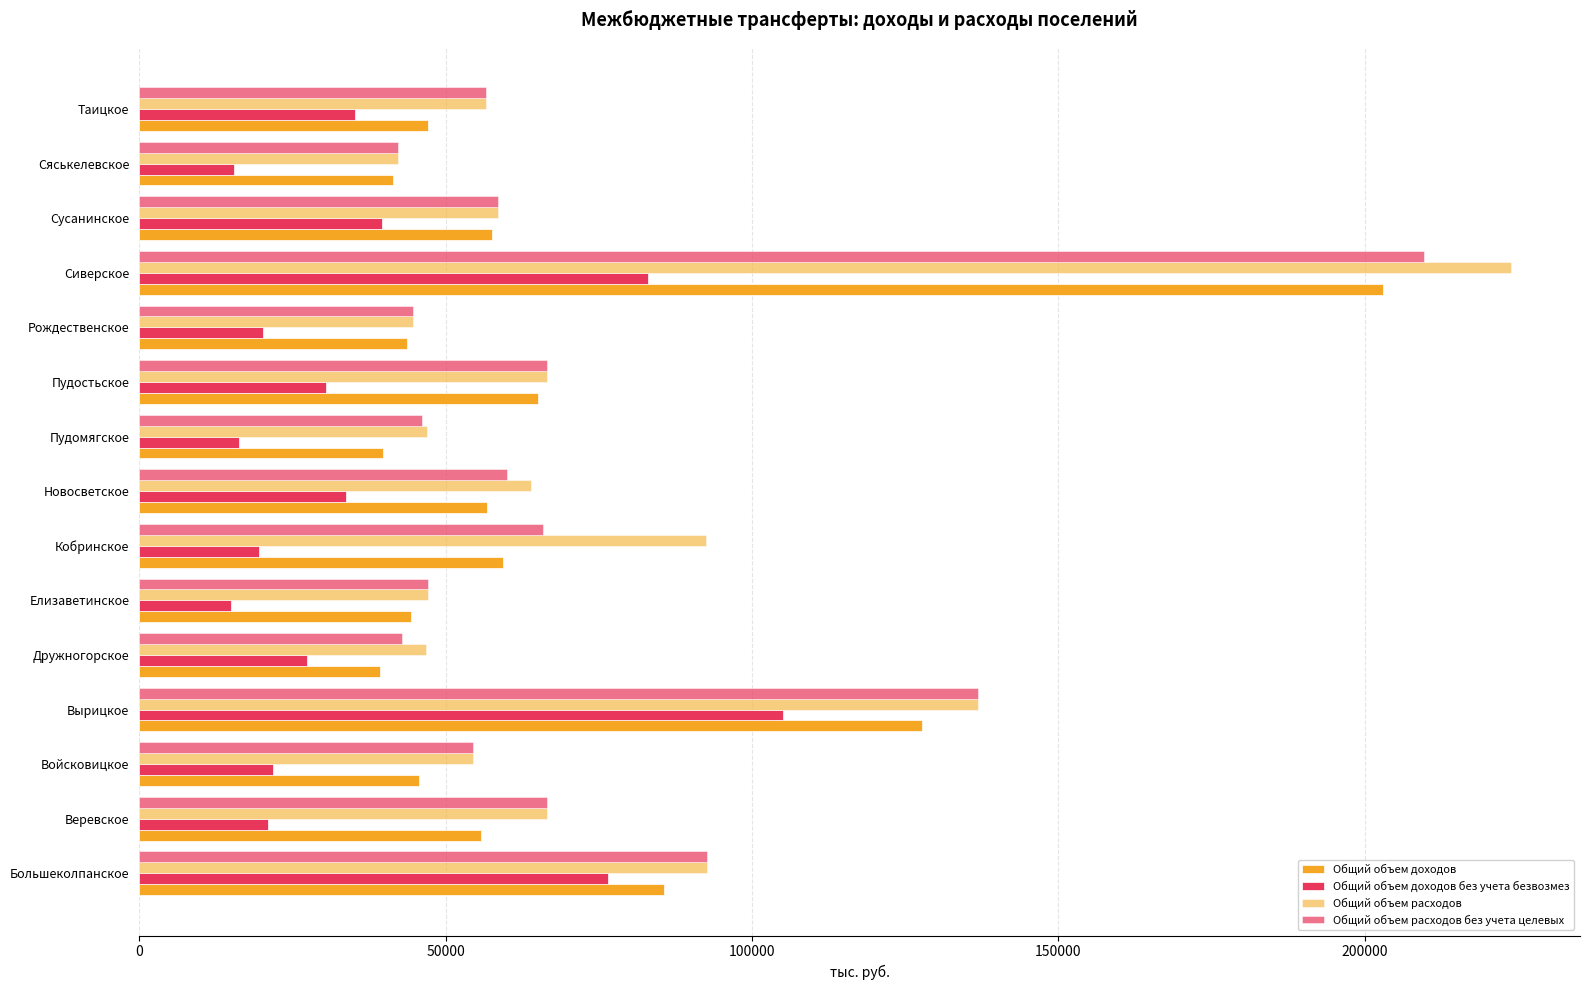

Which series has the largest range (max minus min)?

Общий объем расходов